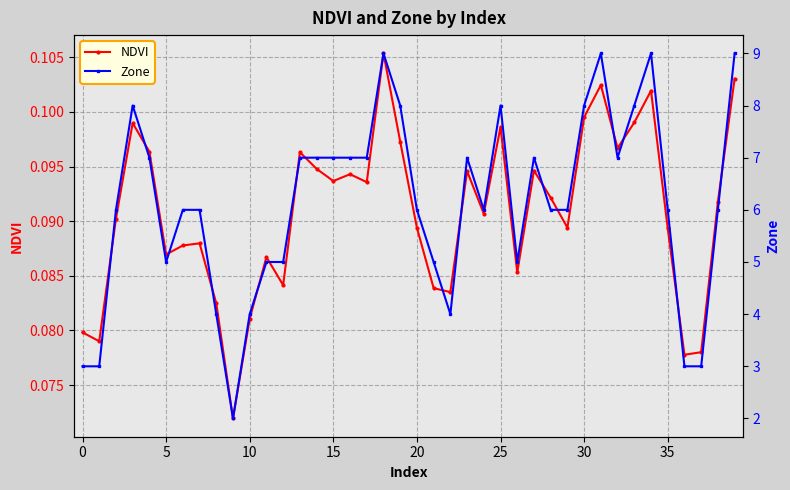

Is the value of Zone at 18 greater than the value of NDVI at 13?

Yes